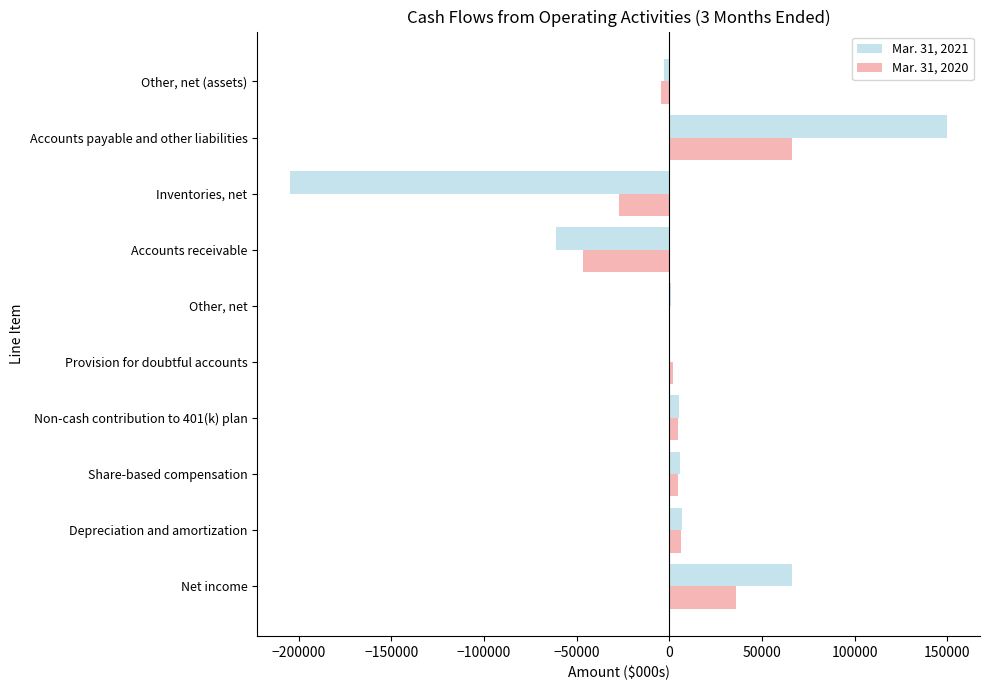

At which category is the sum across all series the highest?

Accounts payable and other liabilities